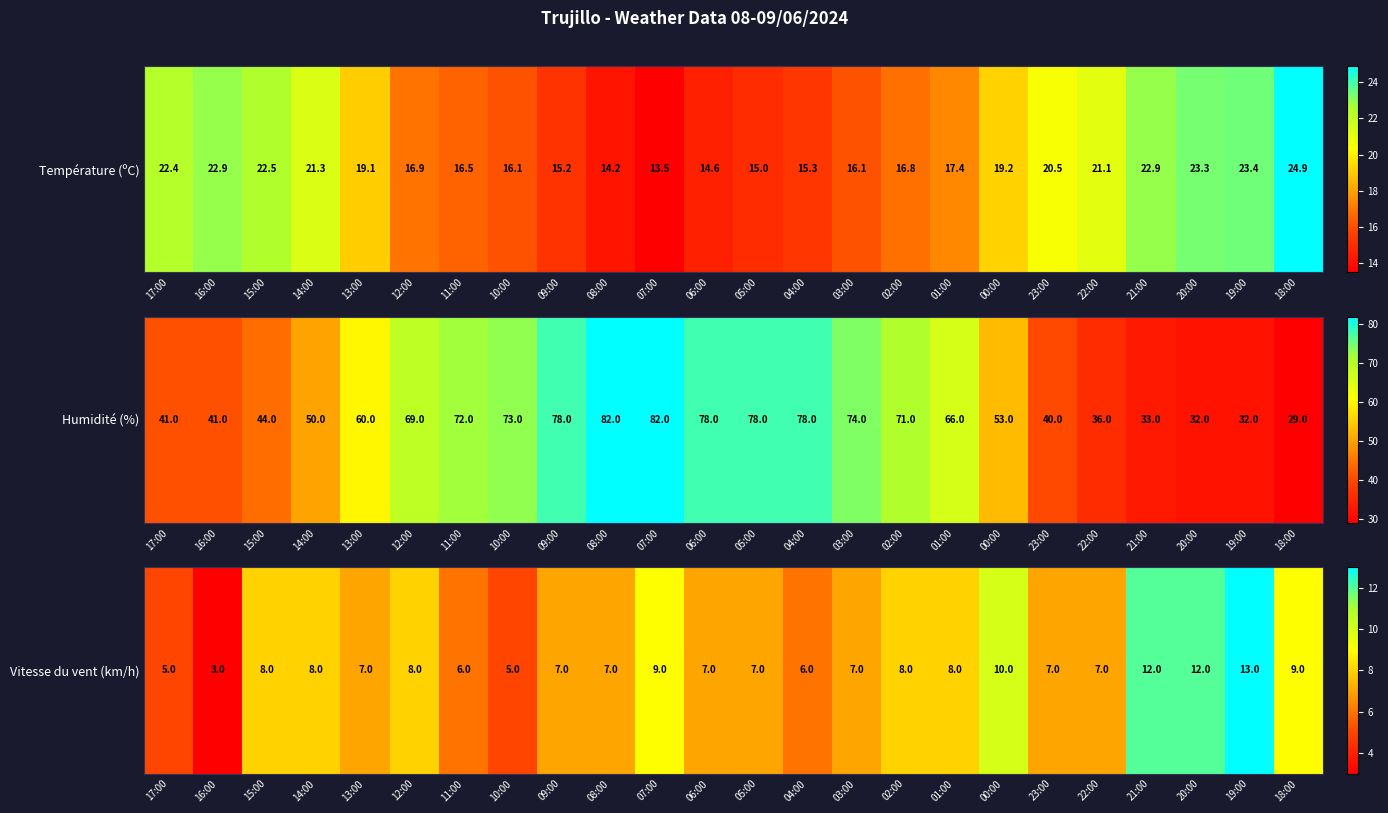

What is the maximum value shown in the chart?

13